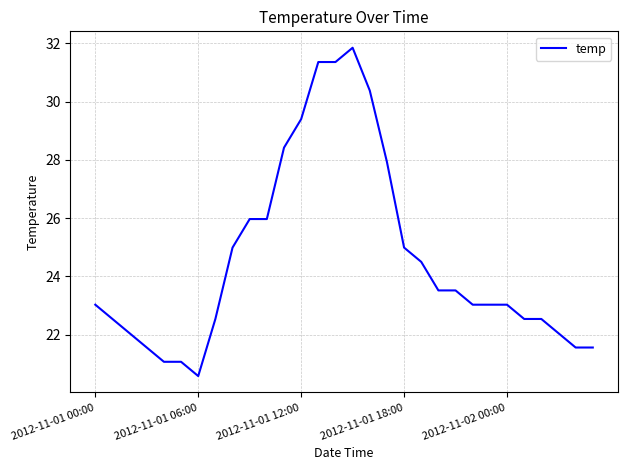

Reading left to right, transcribe all the data shown in this chart.

23.0	22.5	22.1	21.6	21.1	21.1	20.6	22.5	25.0	26.0	26.0	28.4	29.4	31.4	31.4	31.9	30.4	27.9	25.0	24.5	23.5	23.5	23.0	23.0	23.0	22.5	22.5	22.1	21.6	21.6